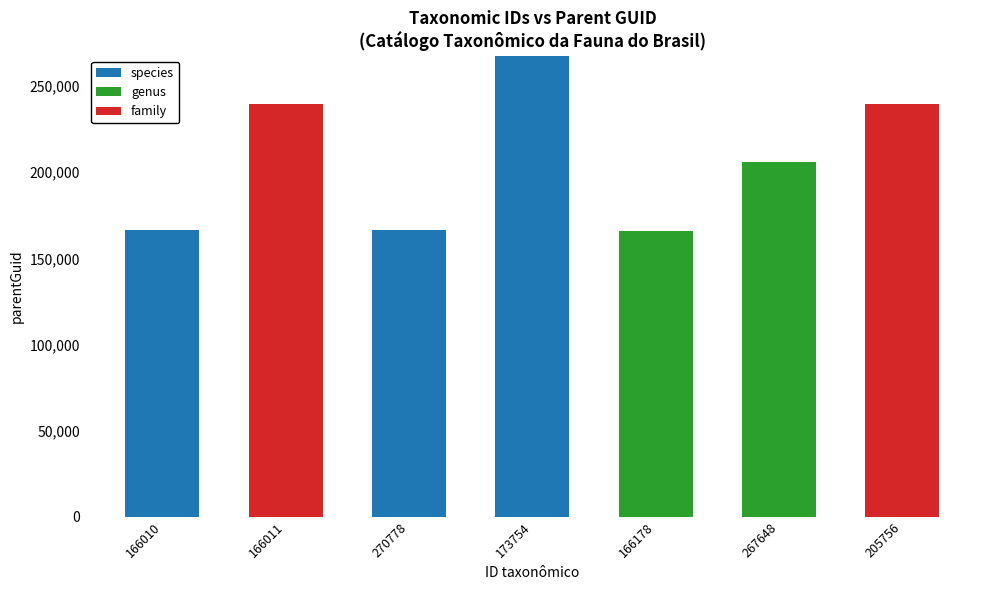

At which category is the sum across all series the highest?

173754